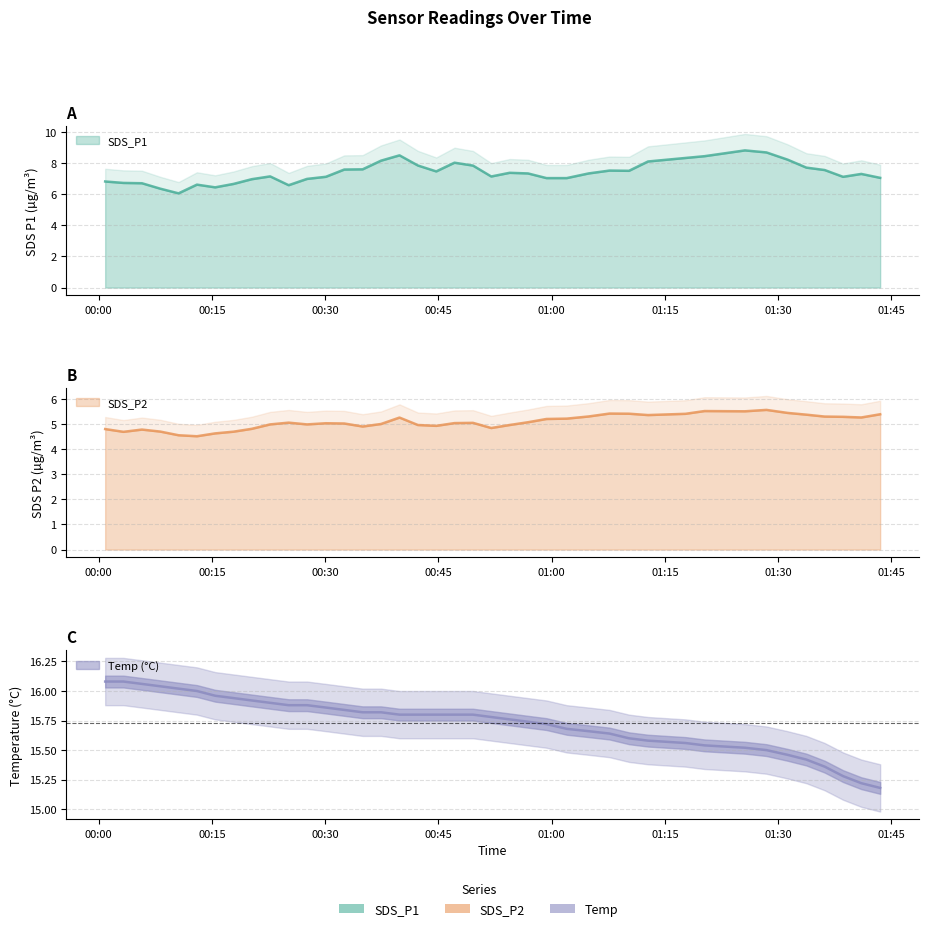

List the series in order of their peak value, highest first.

Temp, SDS_P1, SDS_P2